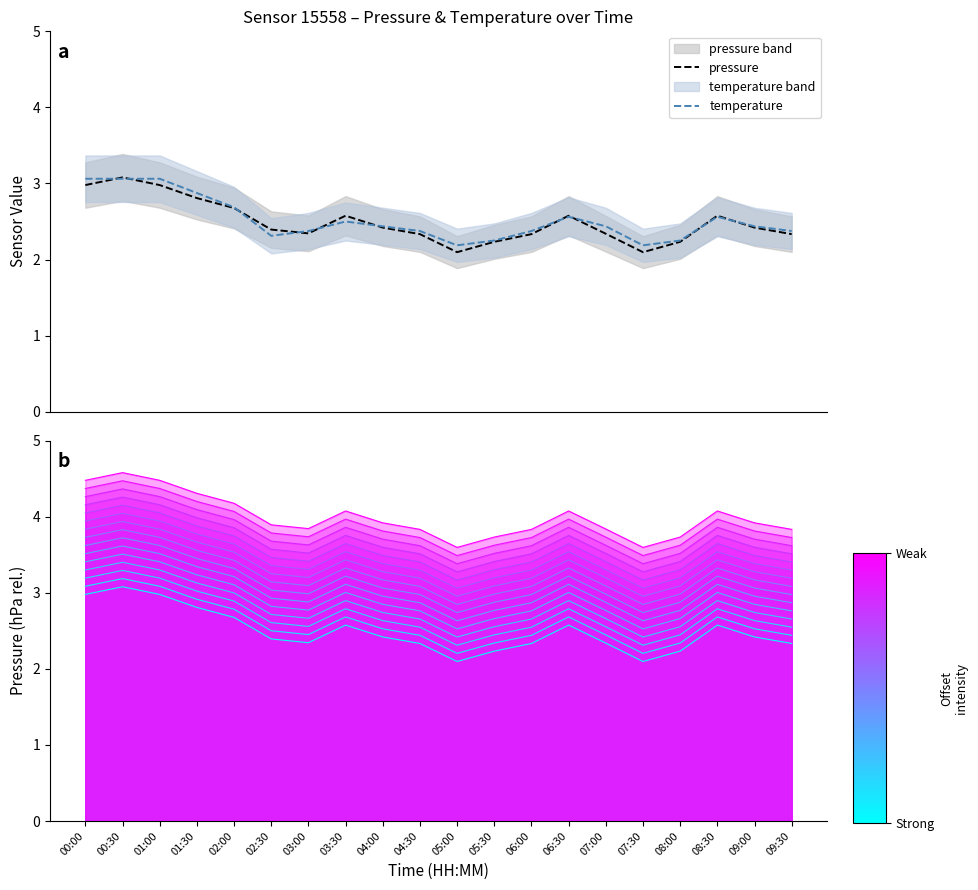

What is the maximum value shown in the chart?

3.1